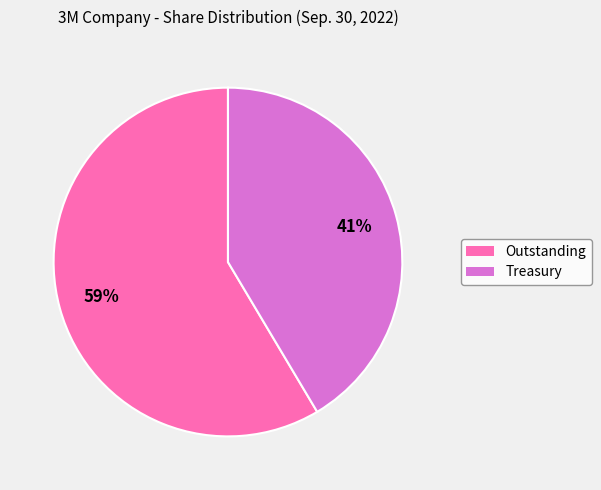

How many segments does this pie chart have?

2